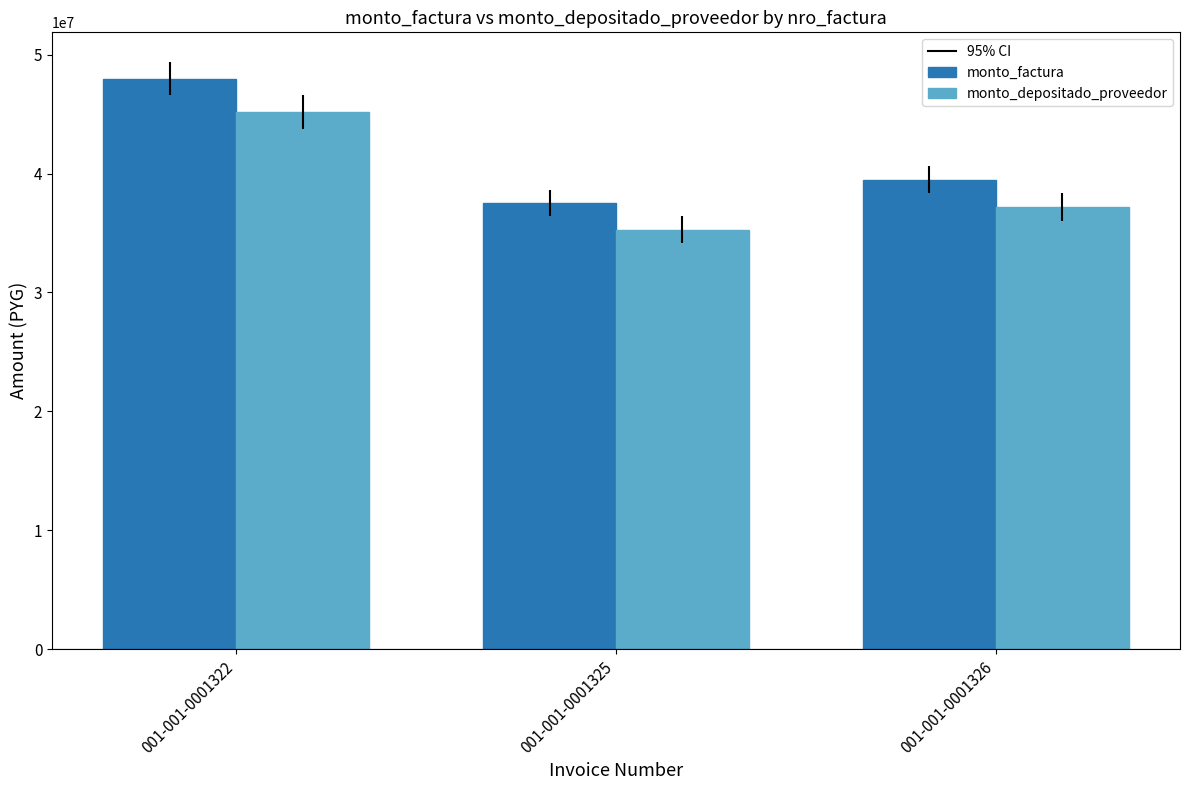

How many bars are there in each group?

2